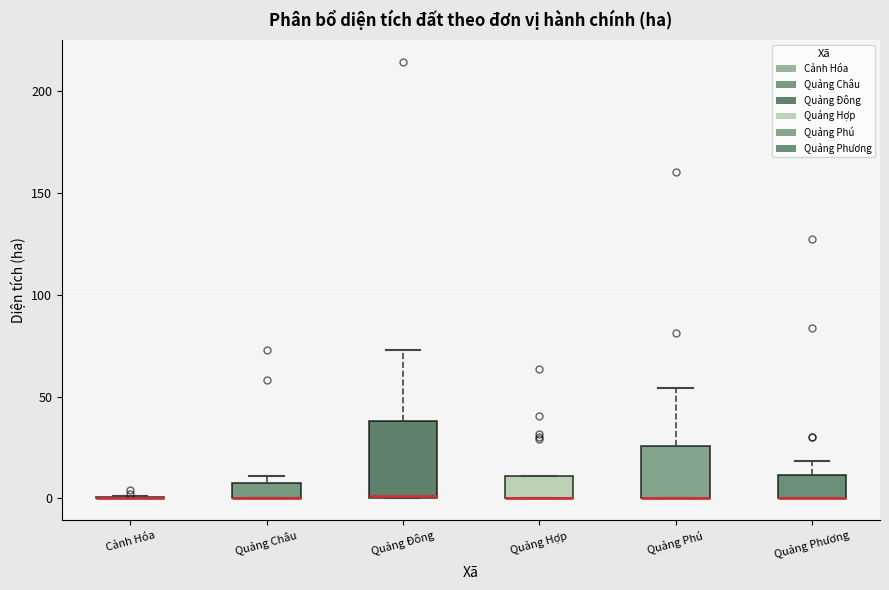

Where is the lower edge of the box for Quảng Hợp on the y-axis? The values are not printed on the chart, so give them approximately, as read against the axis.

0